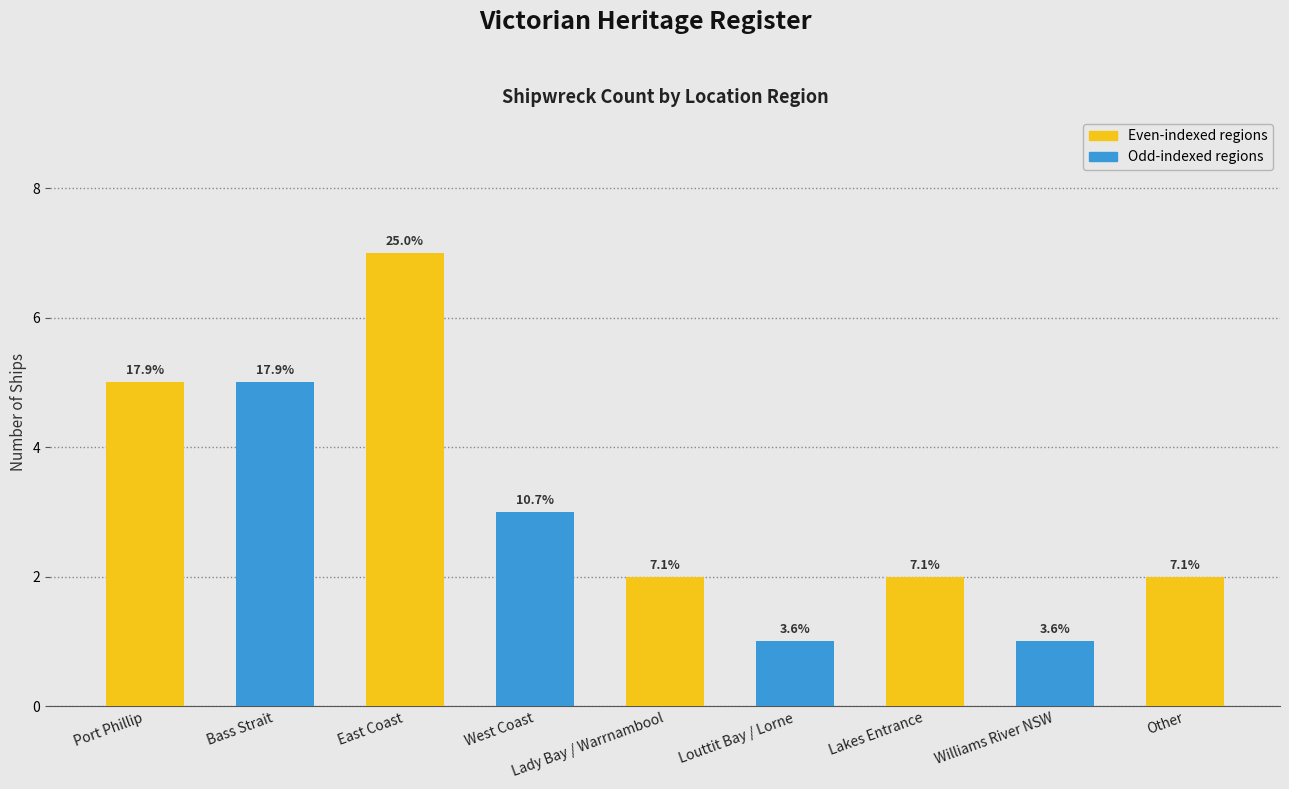

Does the chart contain any negative values?

No